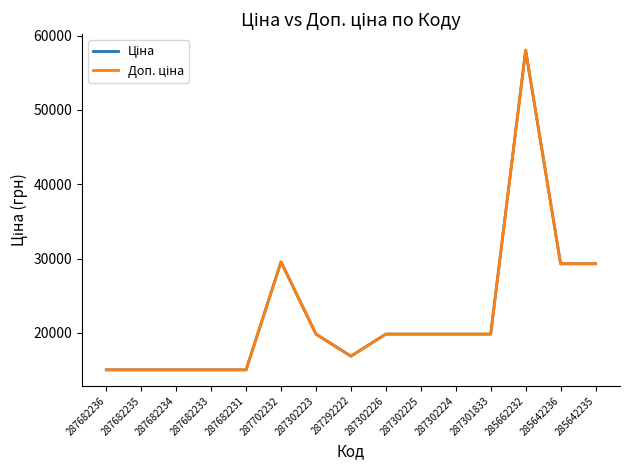

What is the average value of the Ціна series?

22486.0